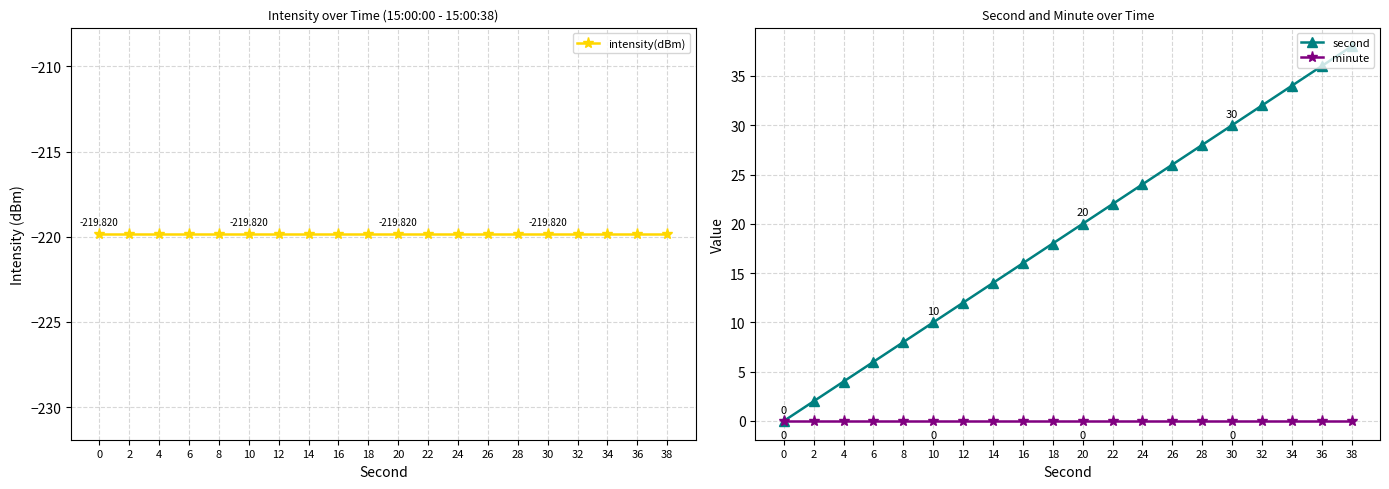

What is the maximum value shown in the chart?

38.0